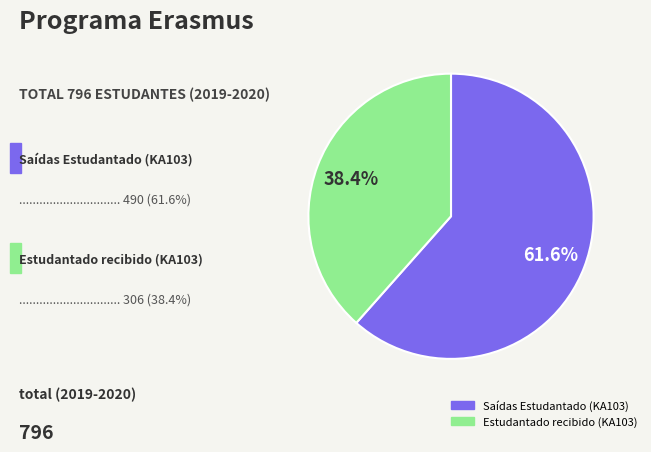

Approximately how many times larger is the value at Estudantado recibido (KA103) compared to Saídas Estudantado (KA103)?

0.6